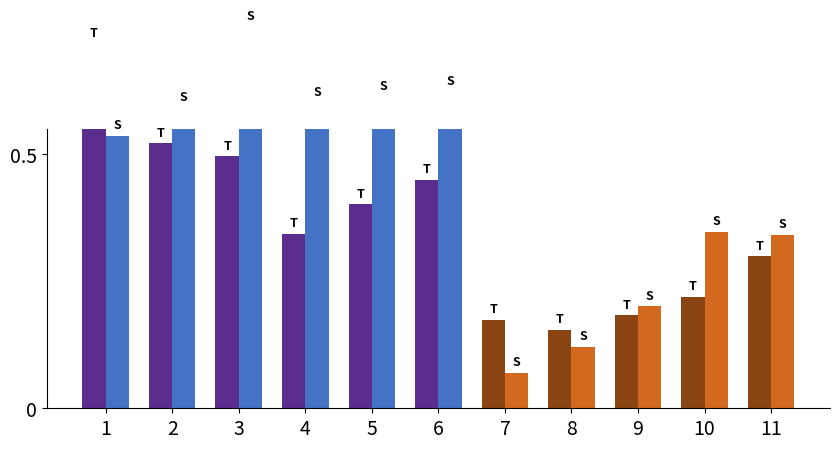

List the series in order of their peak value, highest first.

Bottom D/C, Top D/C